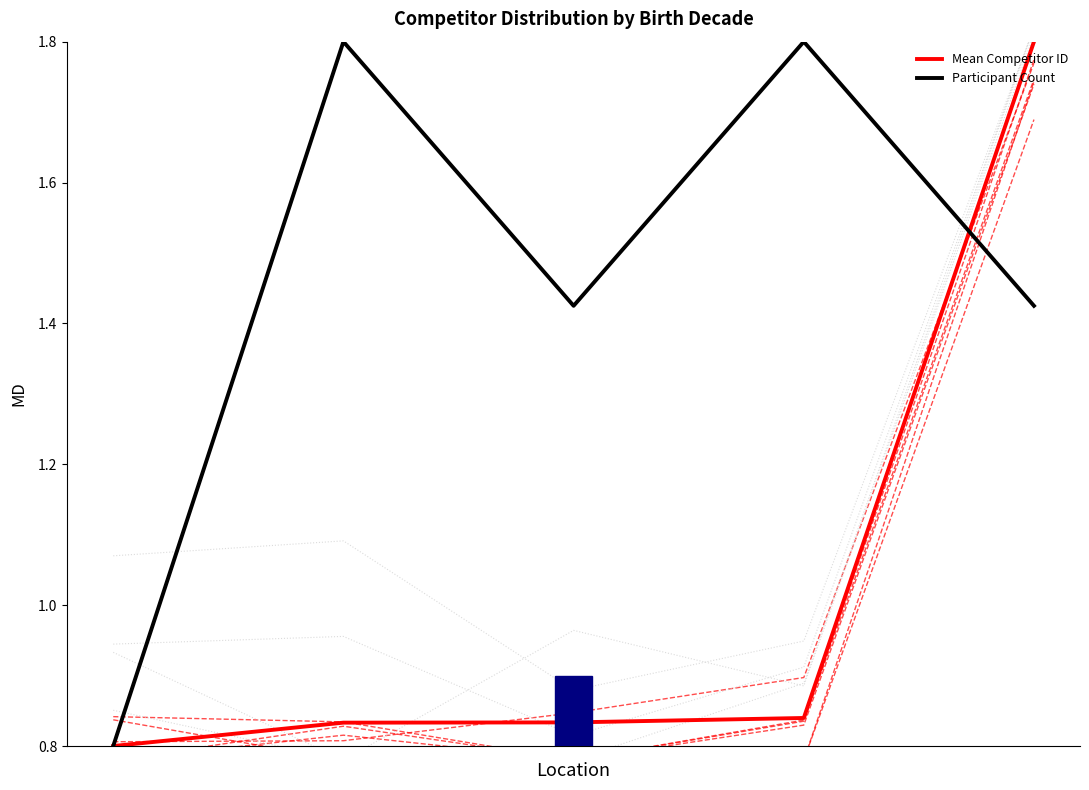

True or false: Mean Competitor ID has a value of 0.8 at 1.

True